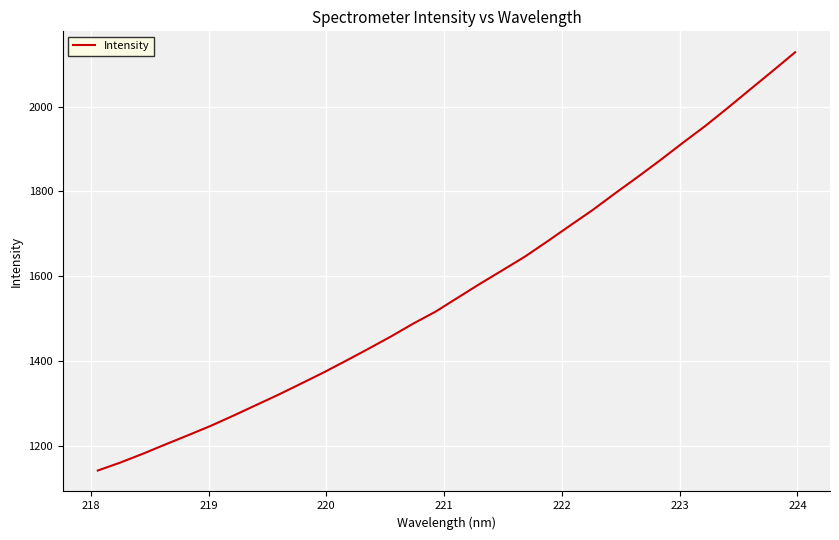

What is the difference between the maximum and minimum values?

987.1